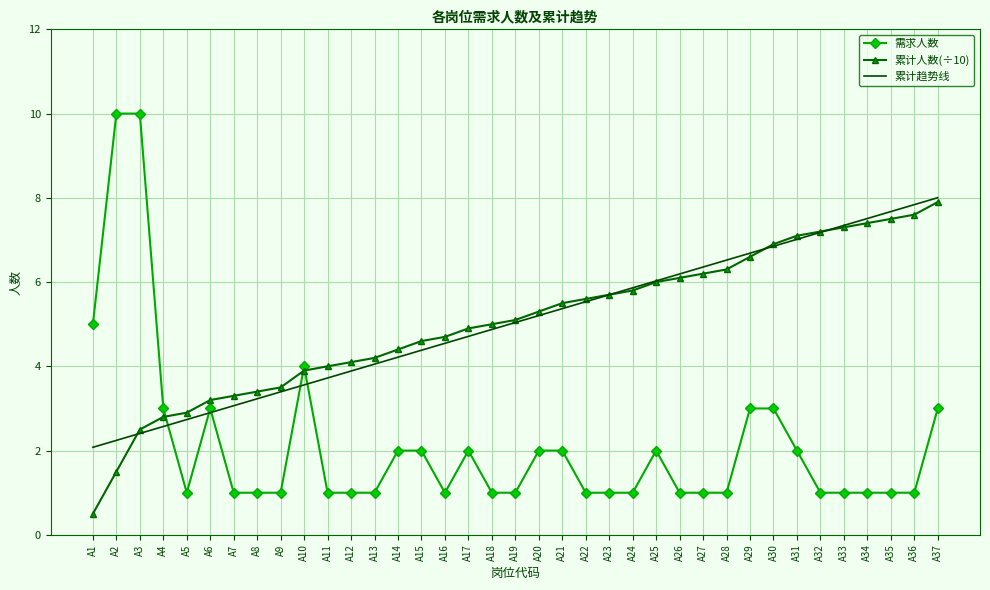

After their last crossing, which series has the higher values: 累计趋势线 or 需求人数?

累计趋势线